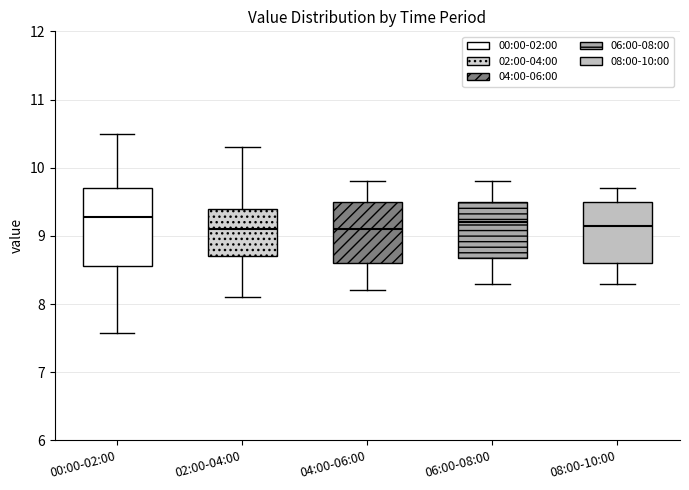

Where does the lower whisker of the box for 04:00-06:00 end on the y-axis? The values are not printed on the chart, so give them approximately, as read against the axis.

8.2